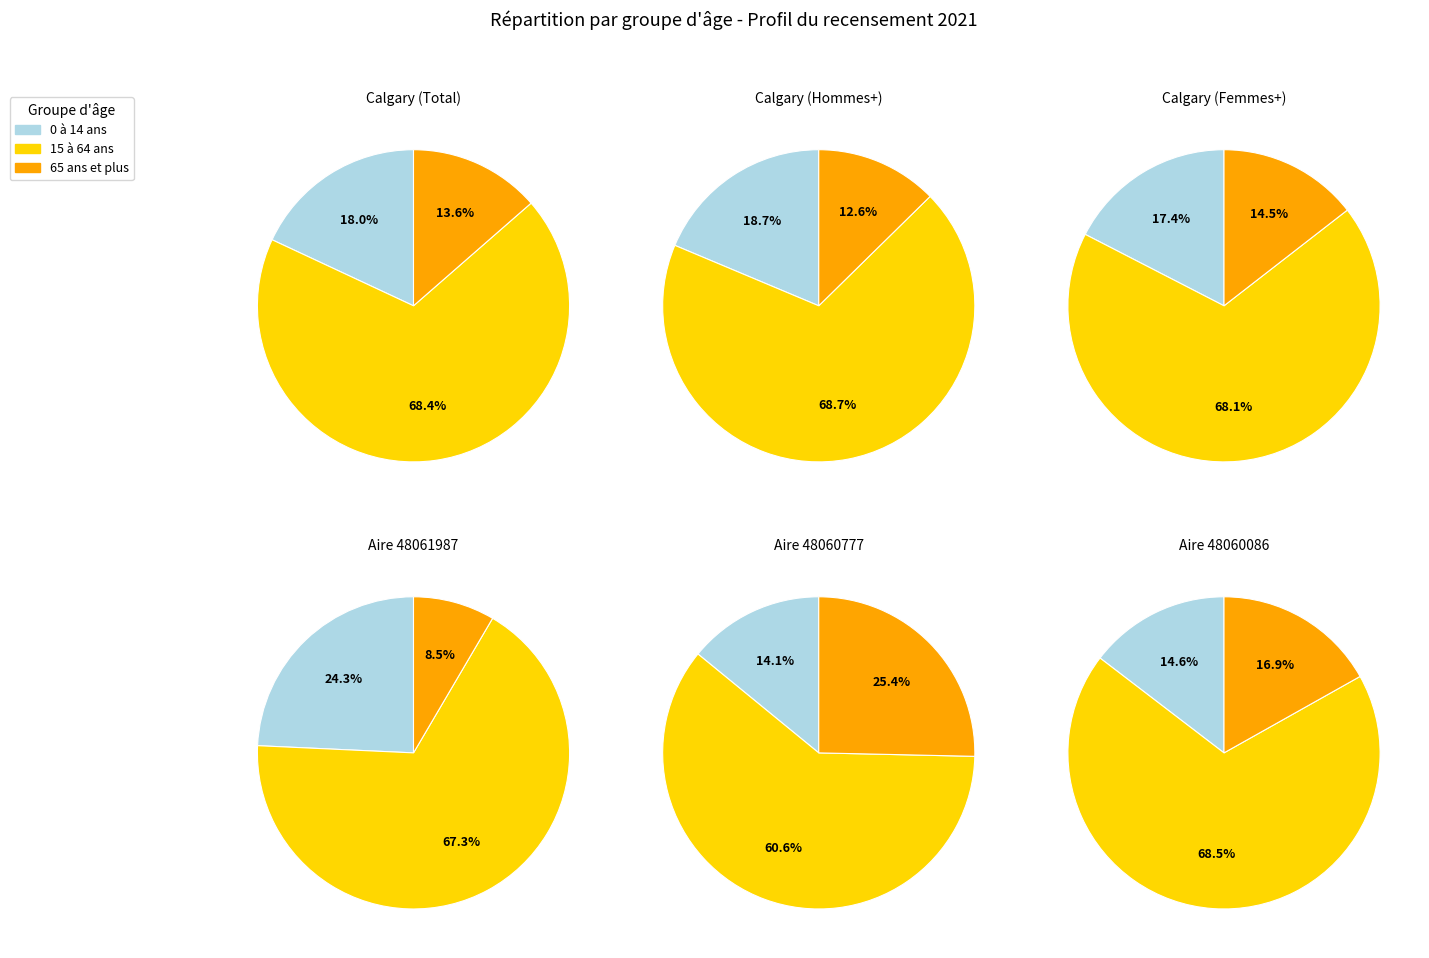

To the nearest percent, what percentage of the pie is Total?

50%